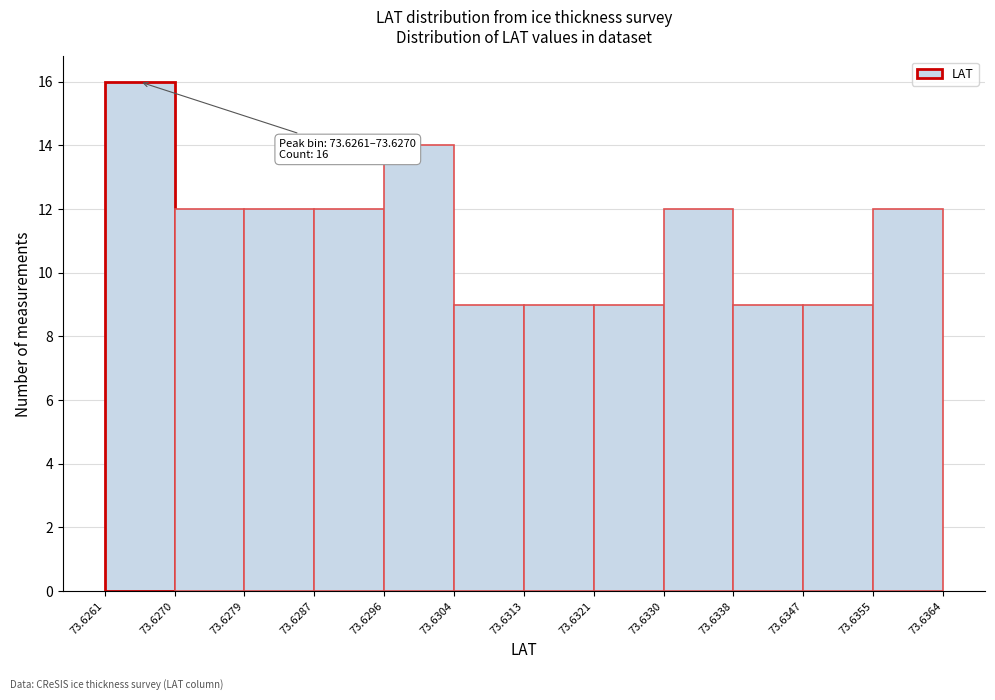

Over which range of the x-axis is the bar tallest?

73.6261 to 73.6270